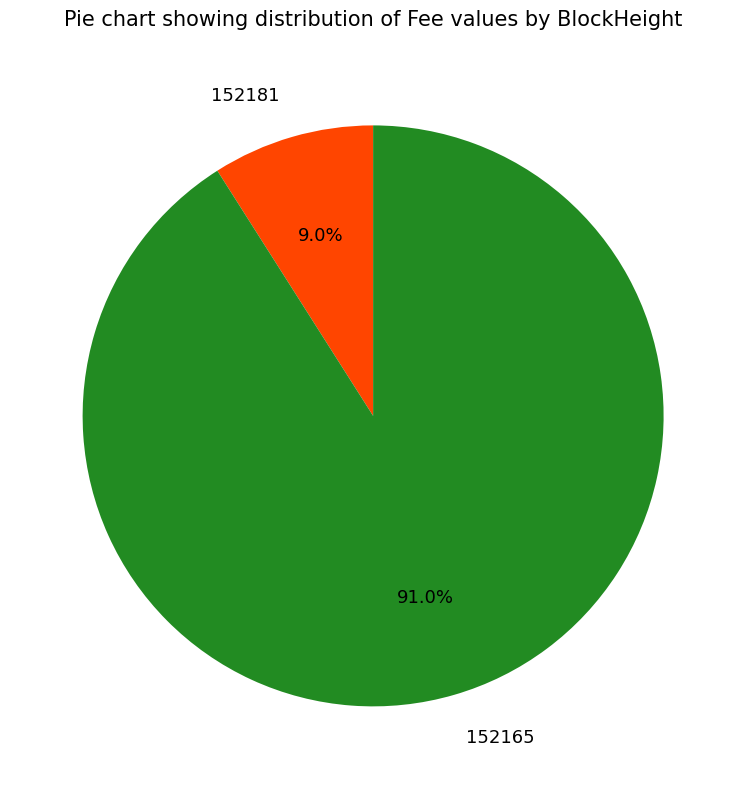

How many segments does this pie chart have?

2